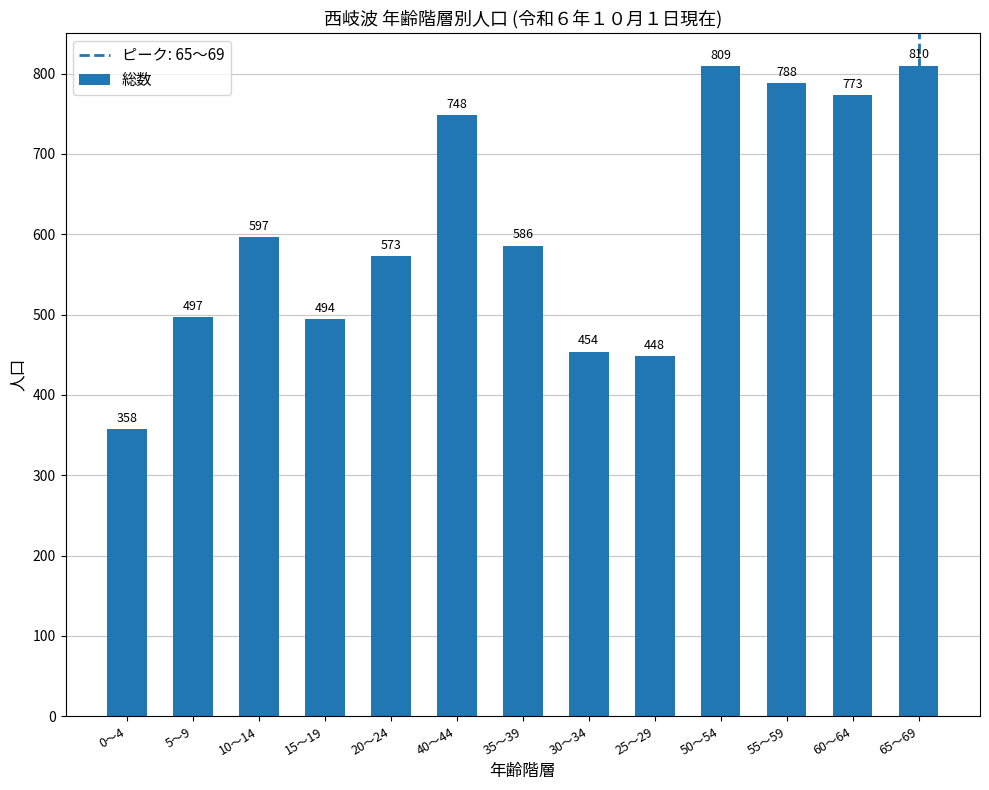

What is the sum of all values?

7935